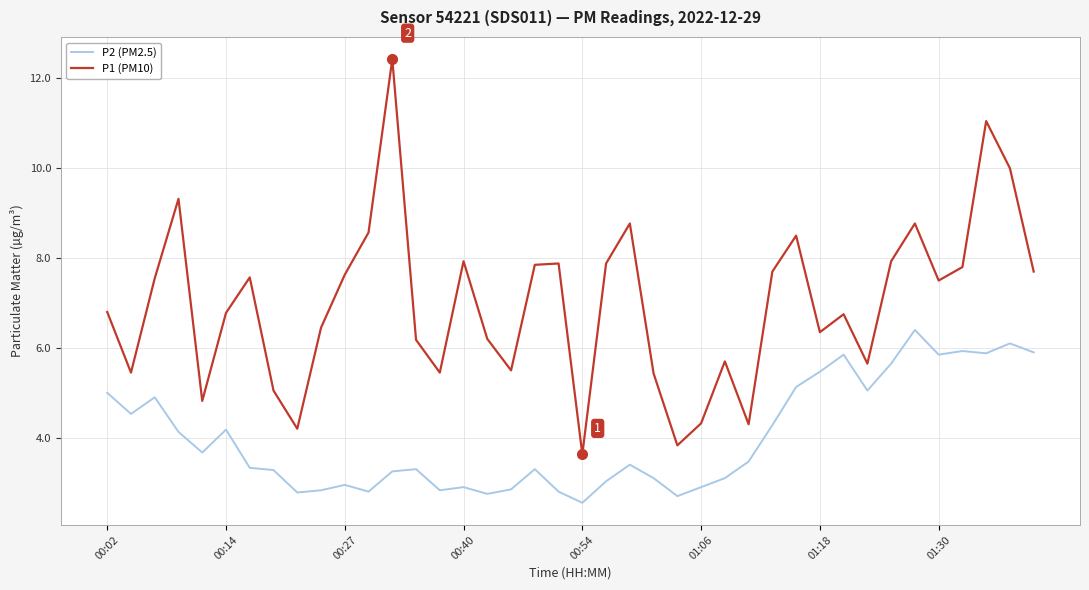

Which series has the largest total across all categories?

P1 (PM10)